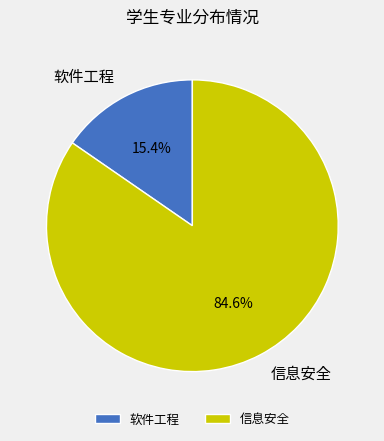

What is the ratio of the value at 软件工程 to the value at 信息安全?

0.2